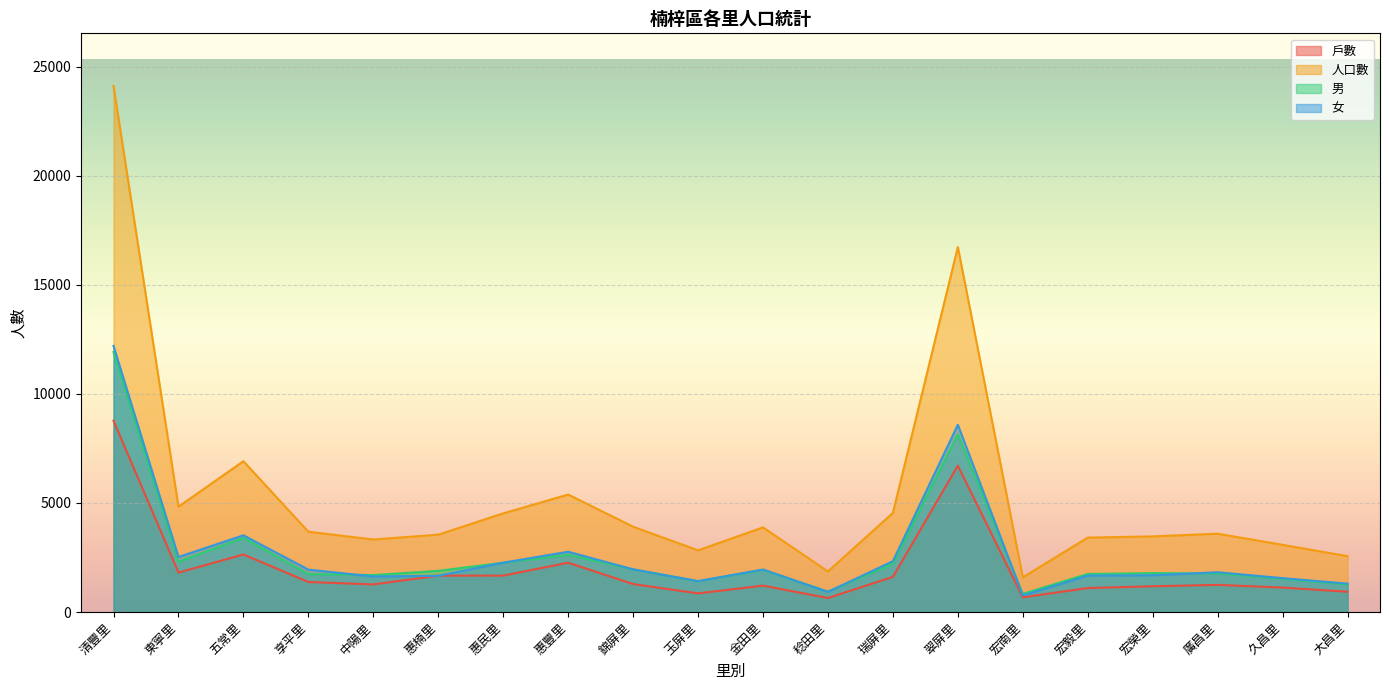

Which label corresponds to the smallest value in the chart?

稔田里